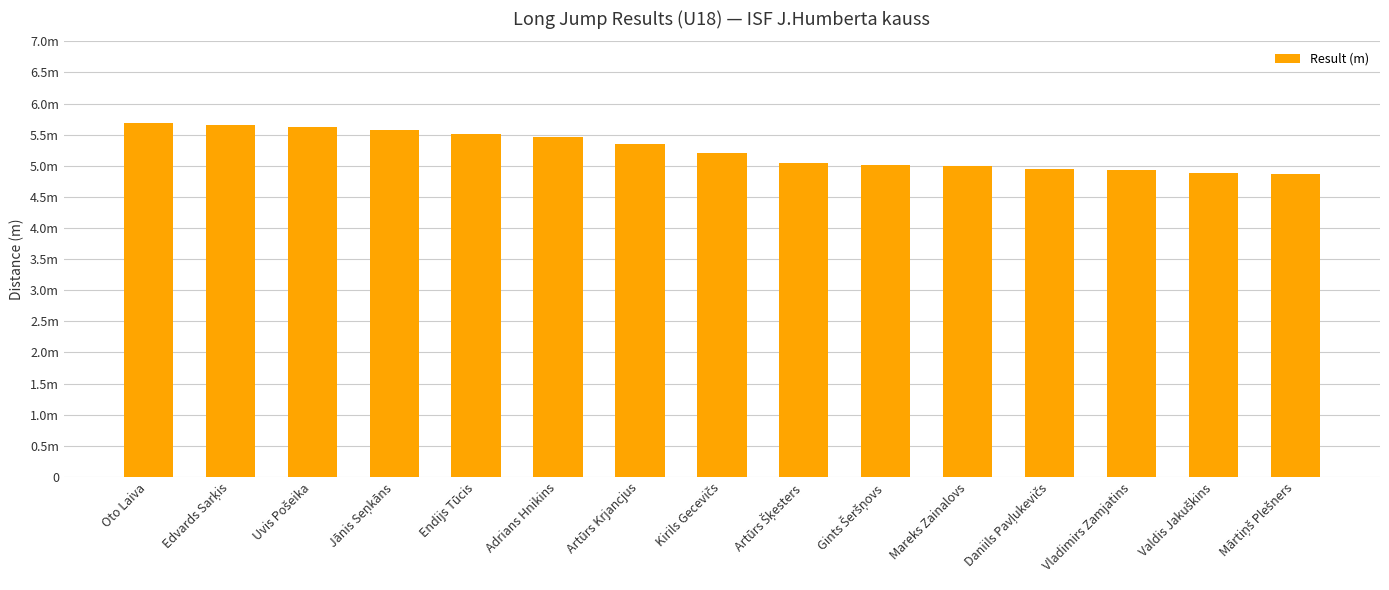

Reading left to right, transcribe all the data shown in this chart.

5.7	5.7	5.6	5.6	5.5	5.5	5.3	5.2	5.0	5.0	5.0	5.0	4.9	4.9	4.9